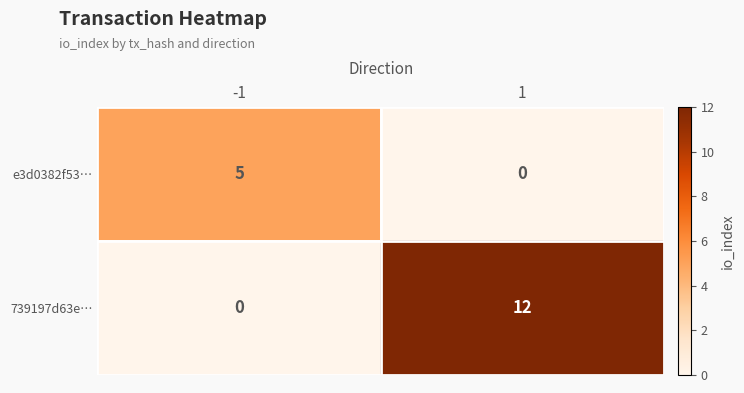

What is the spread (max minus min) of values at -1?

5